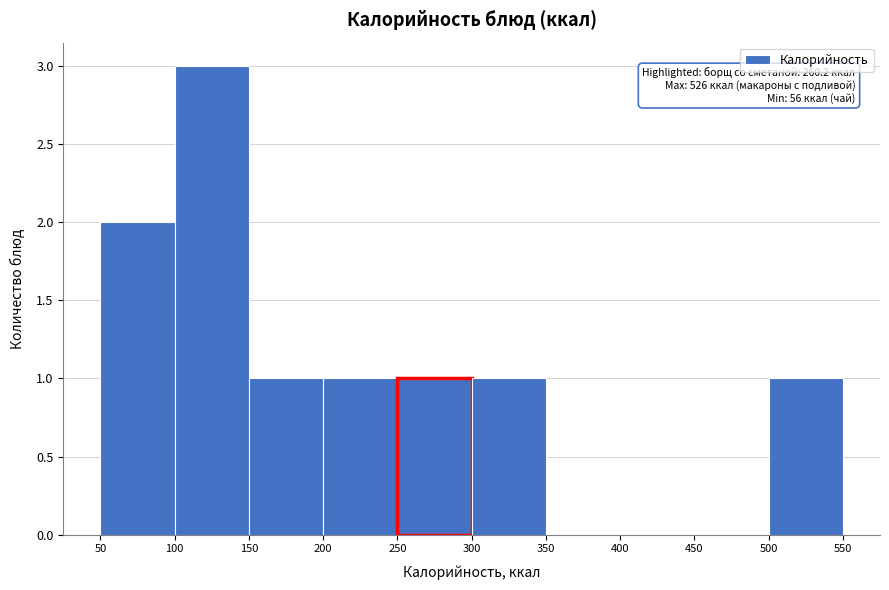

Which range on the x-axis has the tallest bar?

100 to 150